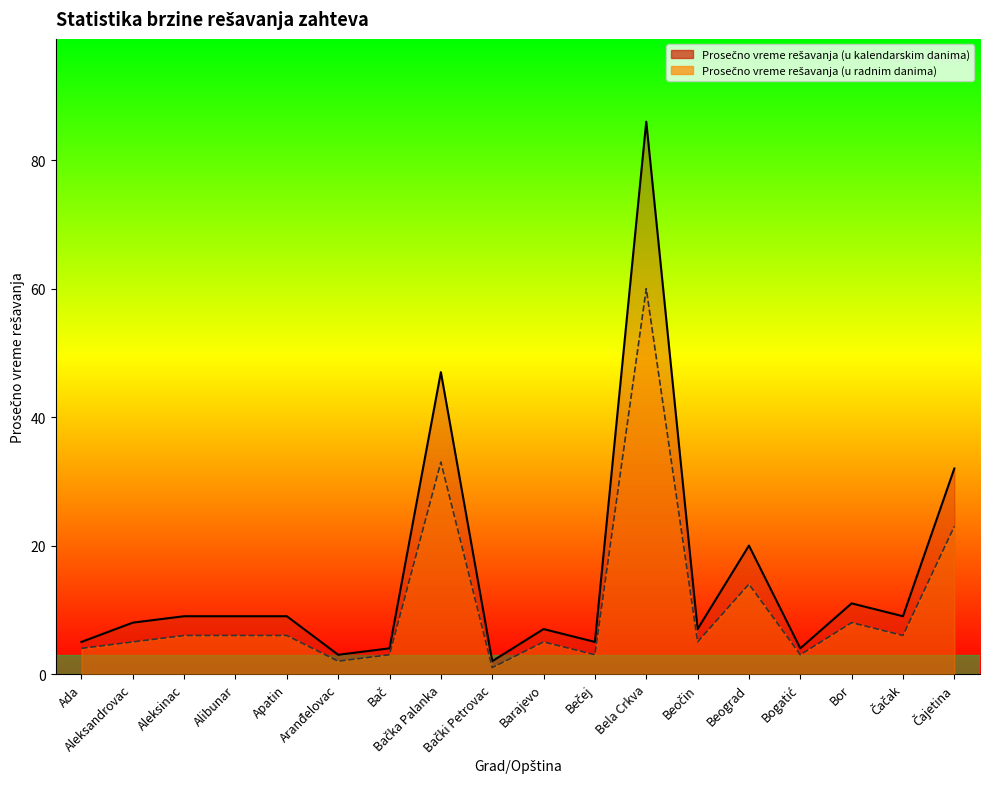

True or false: Prosečno vreme rešavanja (u kalendarskim danima) has a value of 3 at Bački Petrovac.

False